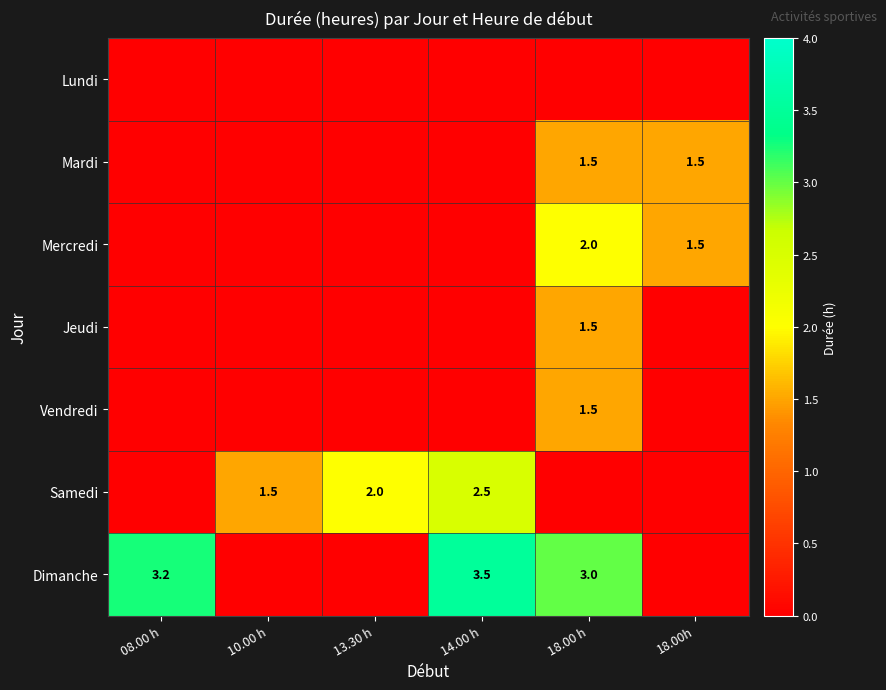

At which category is the sum across all series the highest?

18.00 h